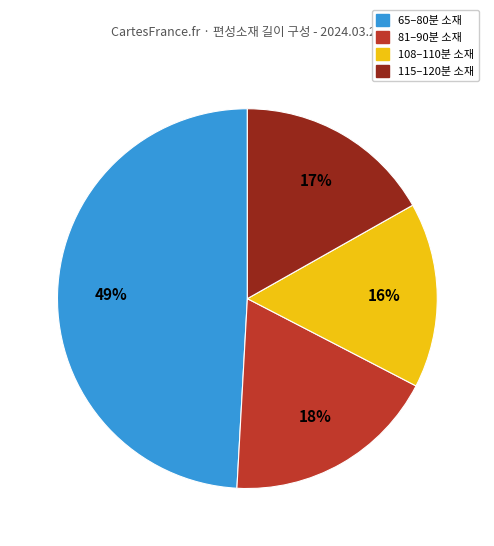

Does any single category account for the majority?

No